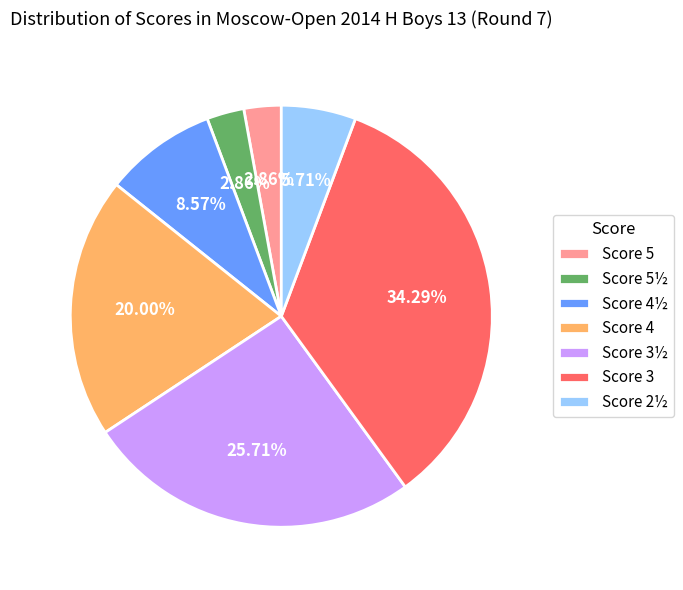

How many segments does this pie chart have?

7